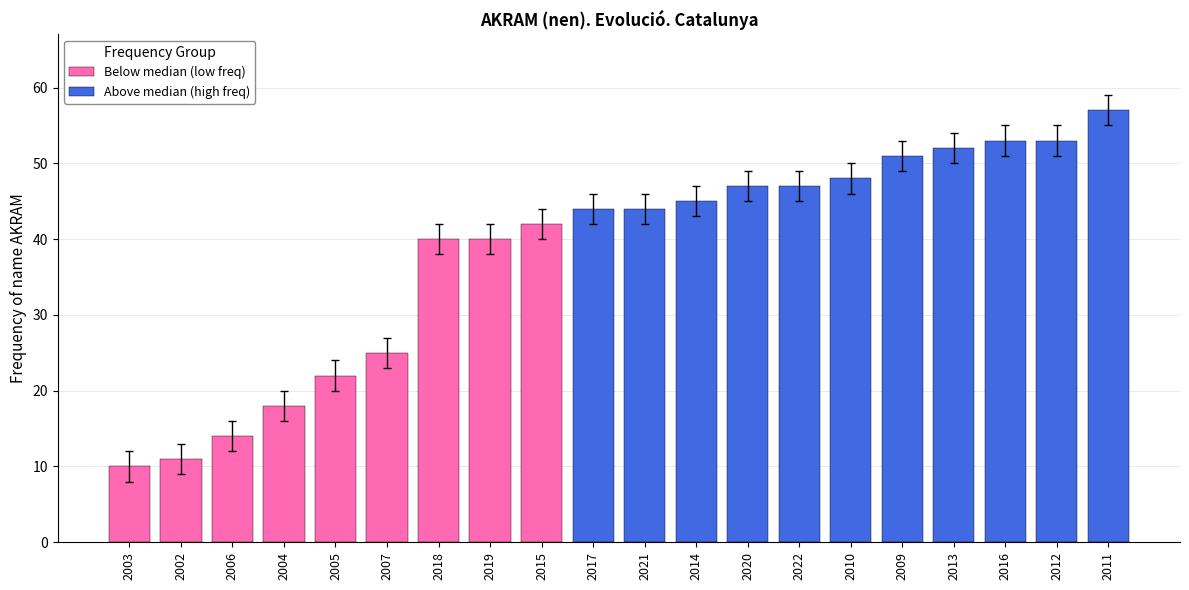

What position from the left is 2022?

14